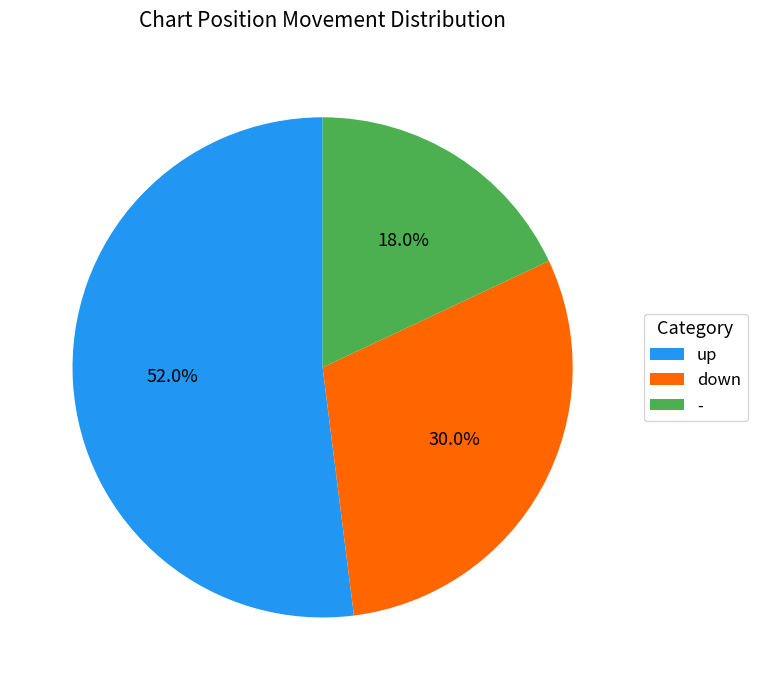

What is the ratio of the value at - to the value at down?

0.6